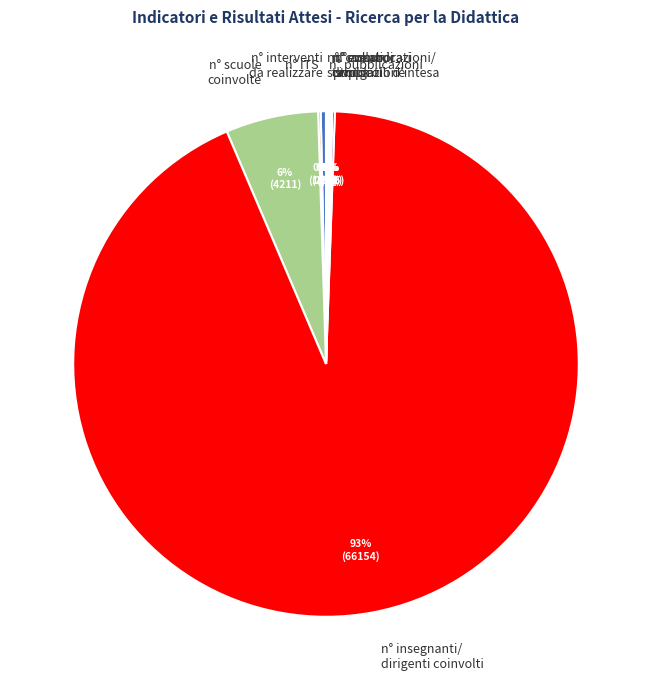

The n° scuole coinvolte slice represents 6% of the pie. True or false?

True